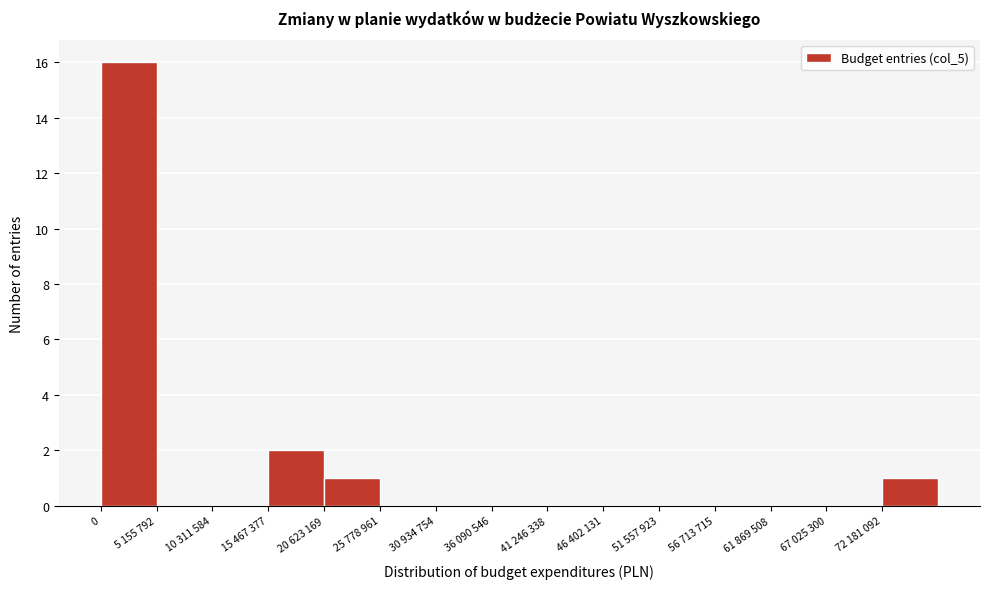

Reading right to left, transcribe all the data shown in this chart.

72 181 092=1	67 025 300=0	61 869 508=0	56 713 715=0	51 557 923=0	46 402 131=0	41 246 338=0	36 090 546=0	30 934 754=0	25 778 961=0	20 623 169=1	15 467 377=2	10 311 584=0	5 155 792=0	0=16